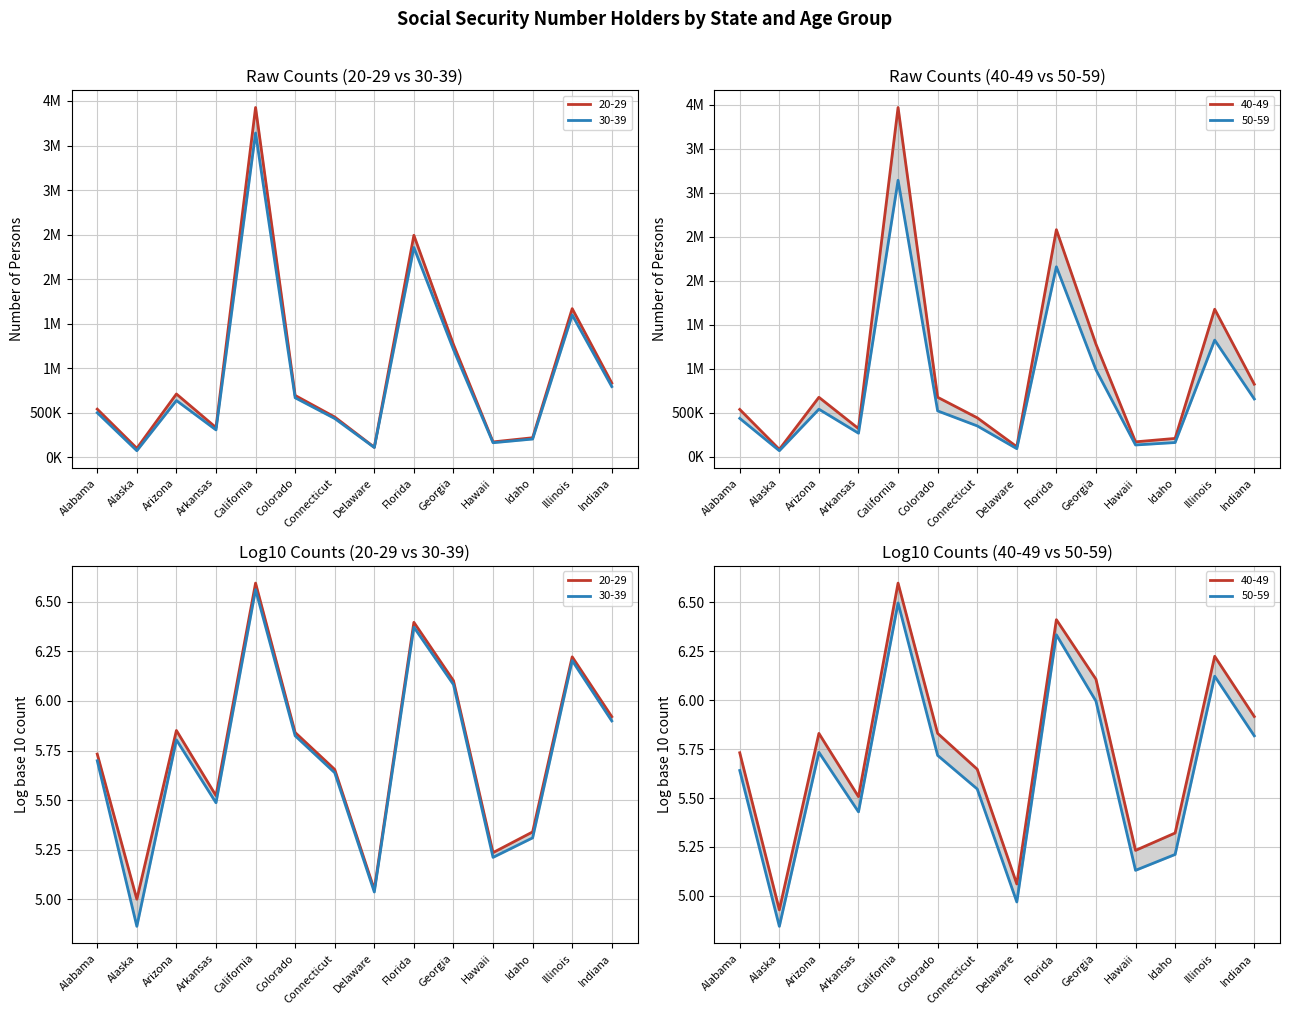

What is the maximum value shown in the chart?

3970709